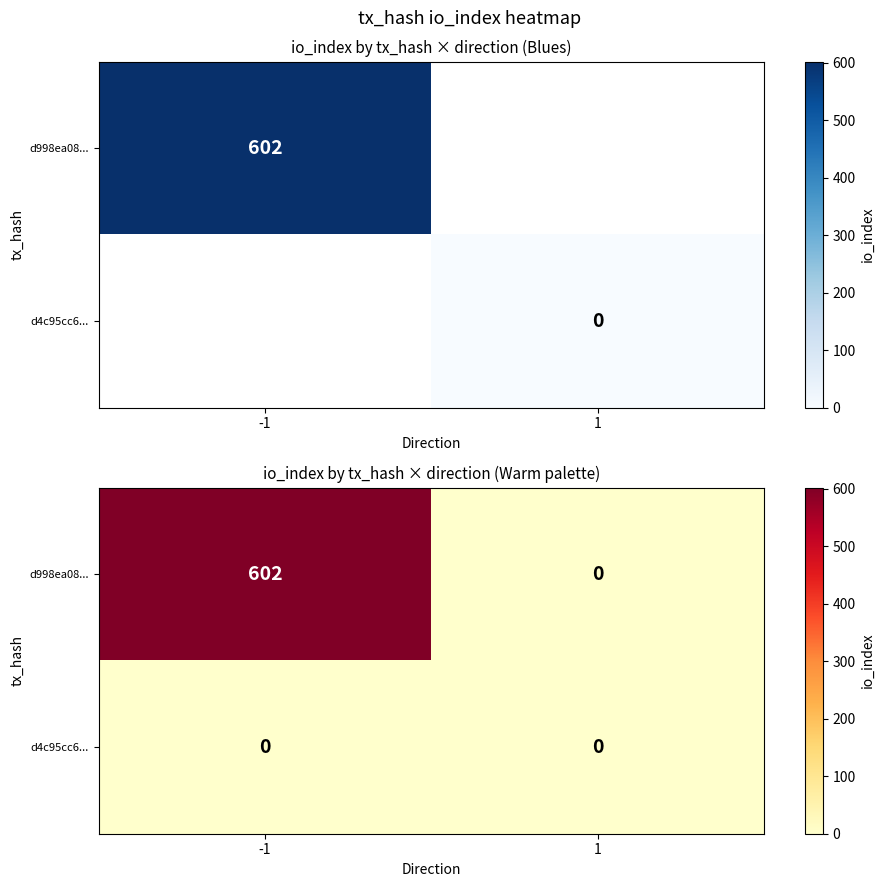

What is the sum of the d998ea08... values at 1 and -1?

602